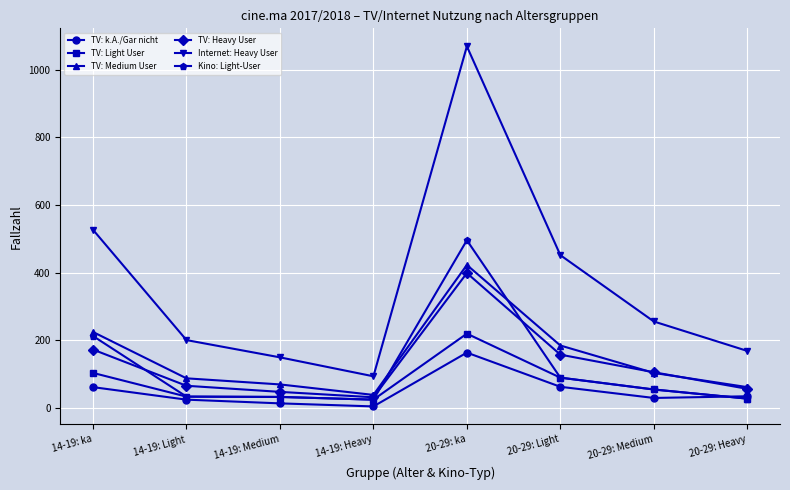

Is it true that TV: Heavy User equals 123 at 20-29: ka?

False